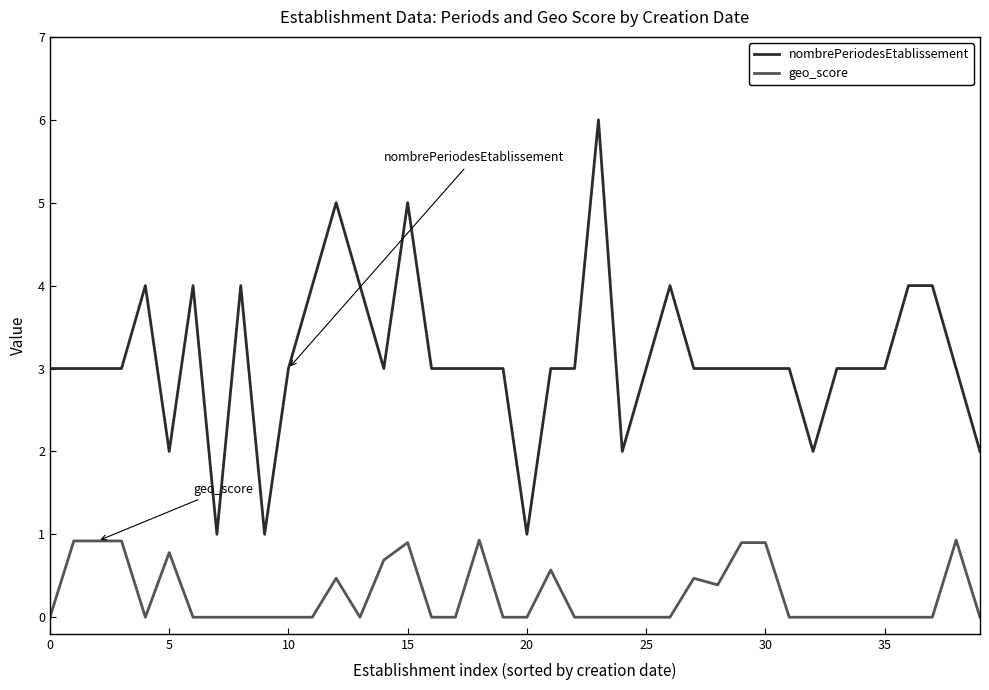

Which series has the widest spread of values?

nombrePeriodesEtablissement